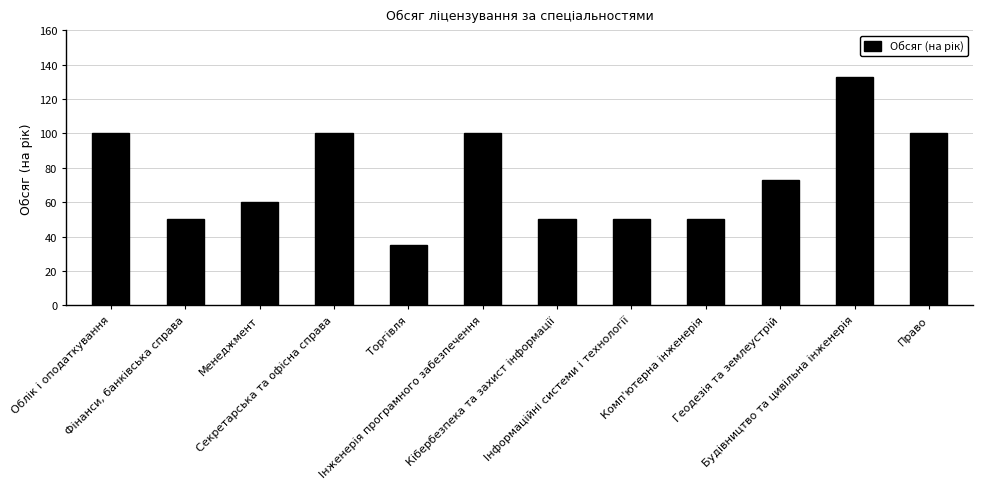

Count the number of data series in this chart.

1